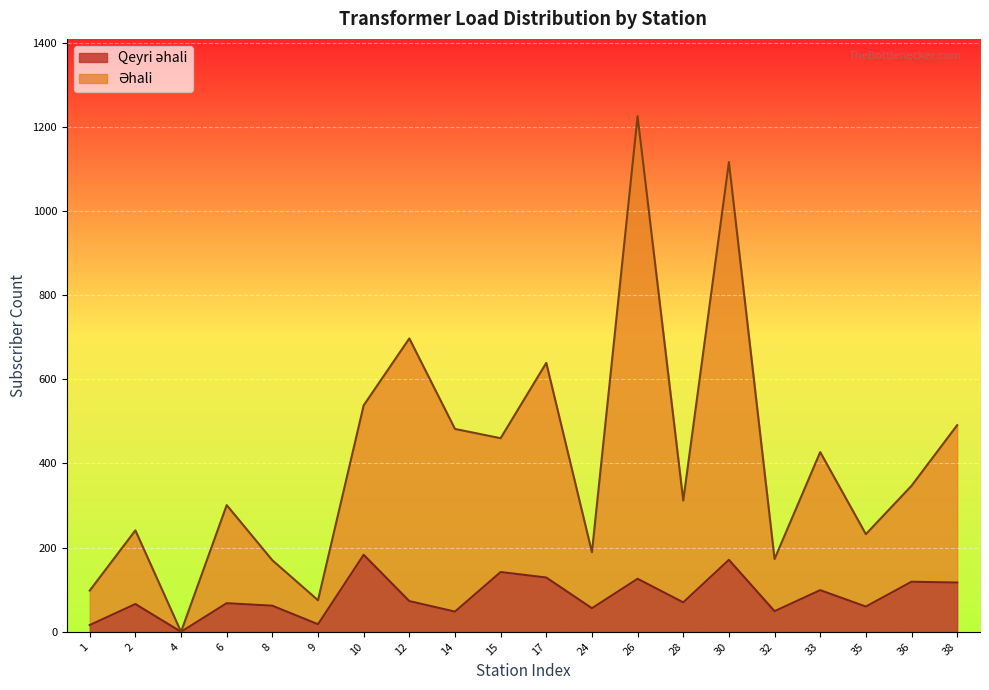

Which has a higher value, 9 or 14?

14